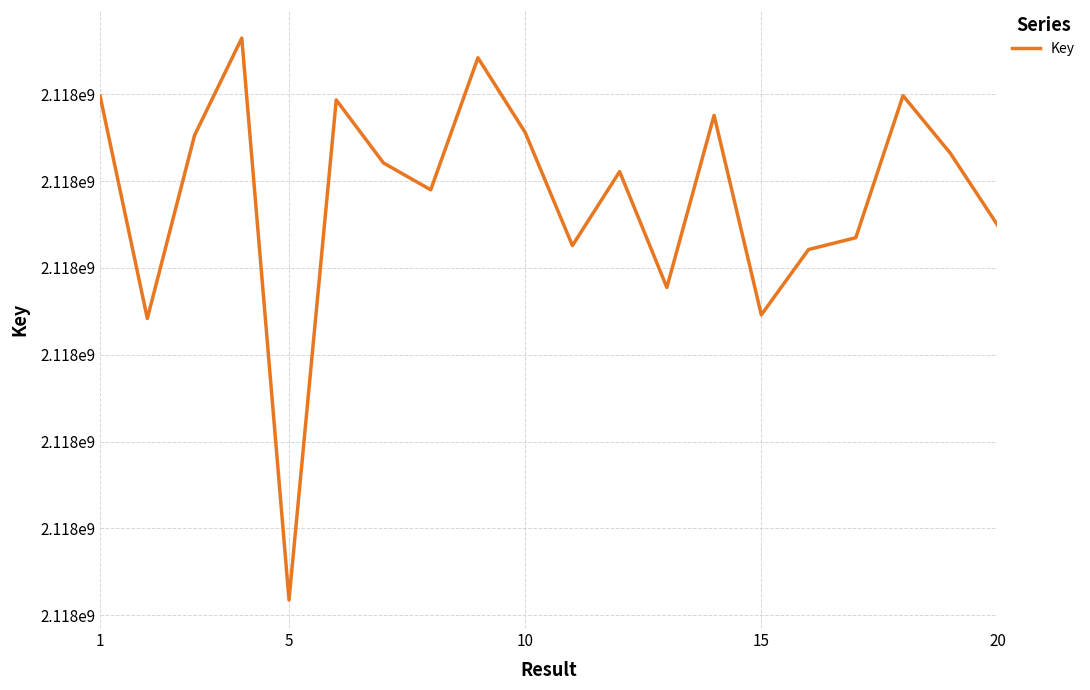

Does the chart have visible grid lines?

Yes